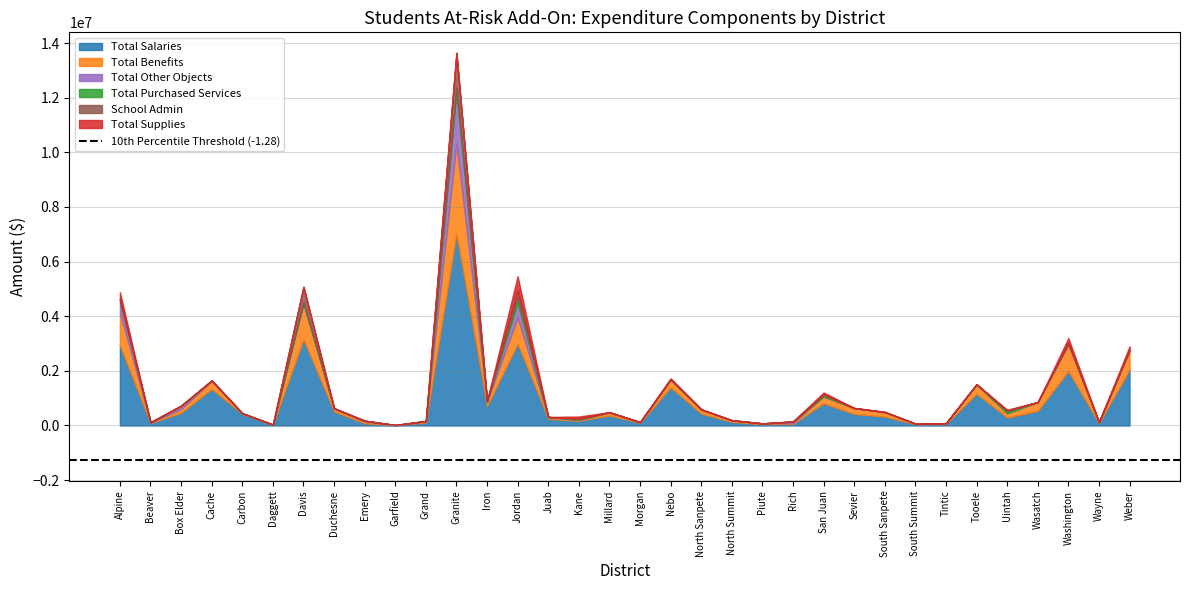

At how many categories does at least one series exceed 1278625?

8